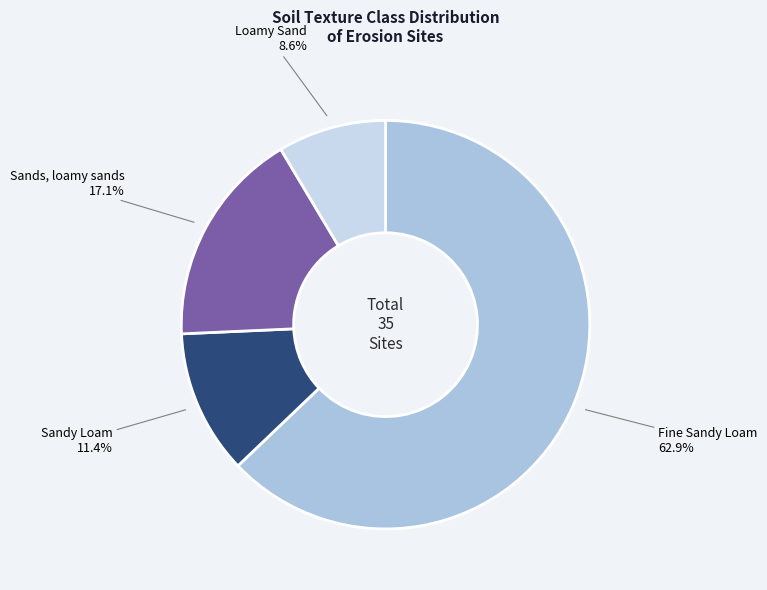

Count the number of slices in the pie.

4